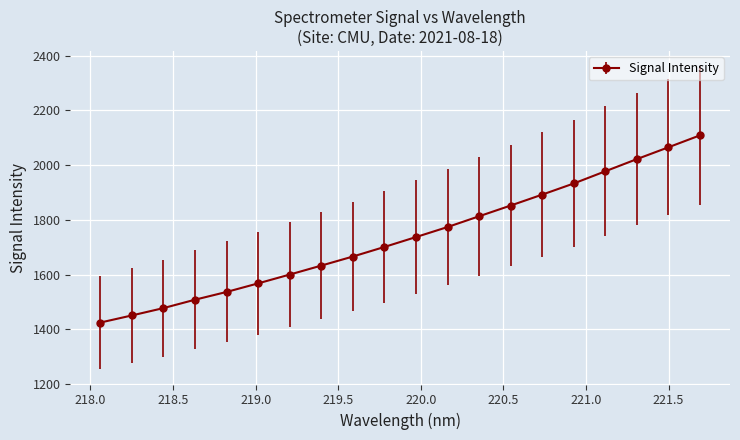

Does the chart have visible grid lines?

Yes